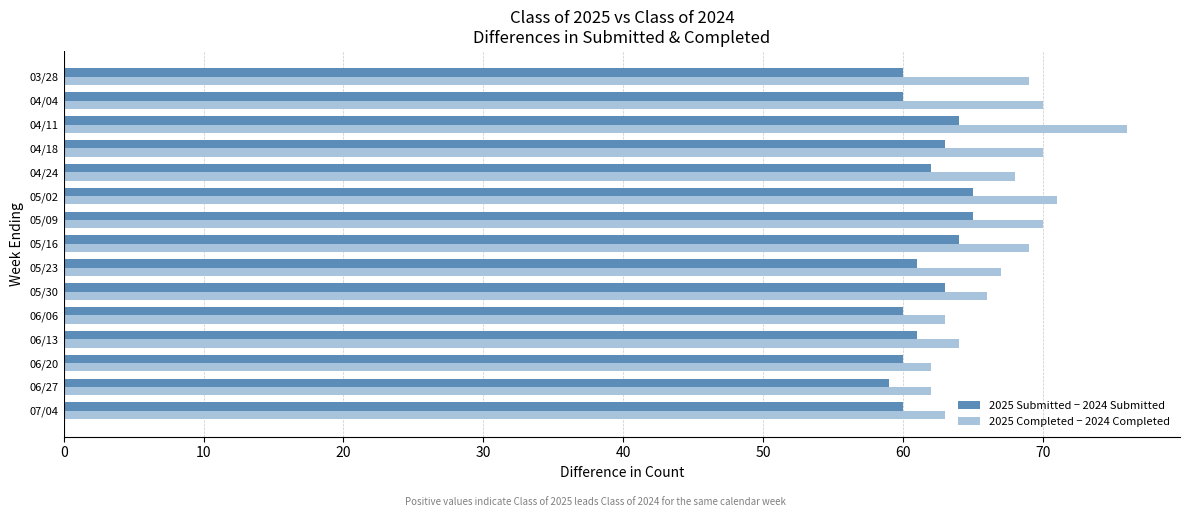

The value of 2025 Completed − 2024 Completed at 06/20 is 62. True or false?

True